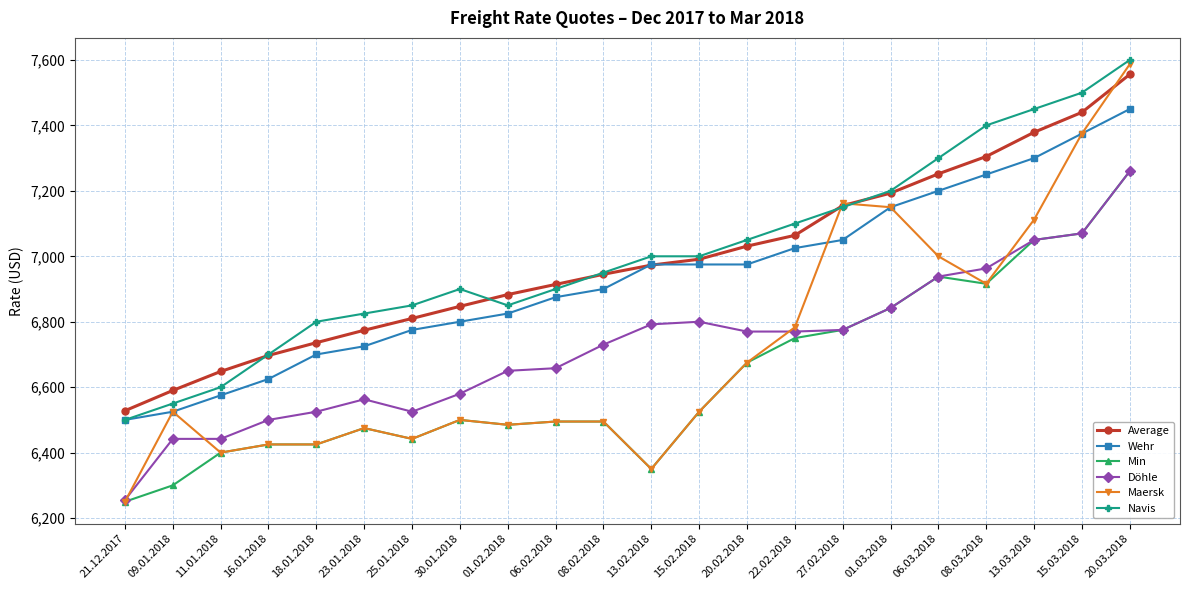

Is it true that Navis equals 6900 at 06.02.2018?

True